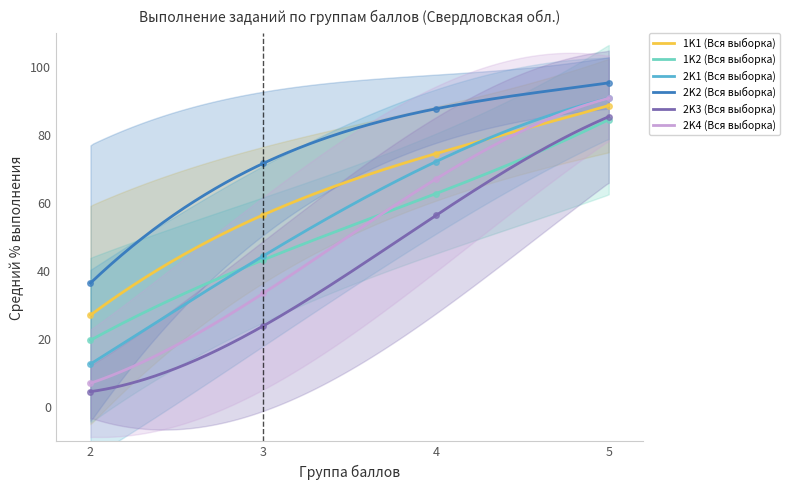

Rank the categories by 1K1 (Вся выборка) value from highest to lowest.

5, 4, 3, 2